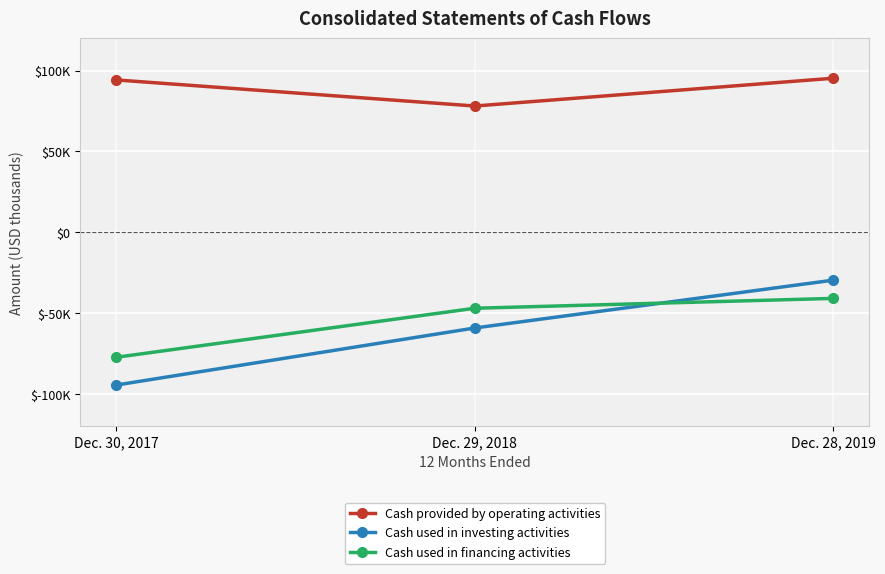

Does the chart display data point markers on the line(s)?

Yes